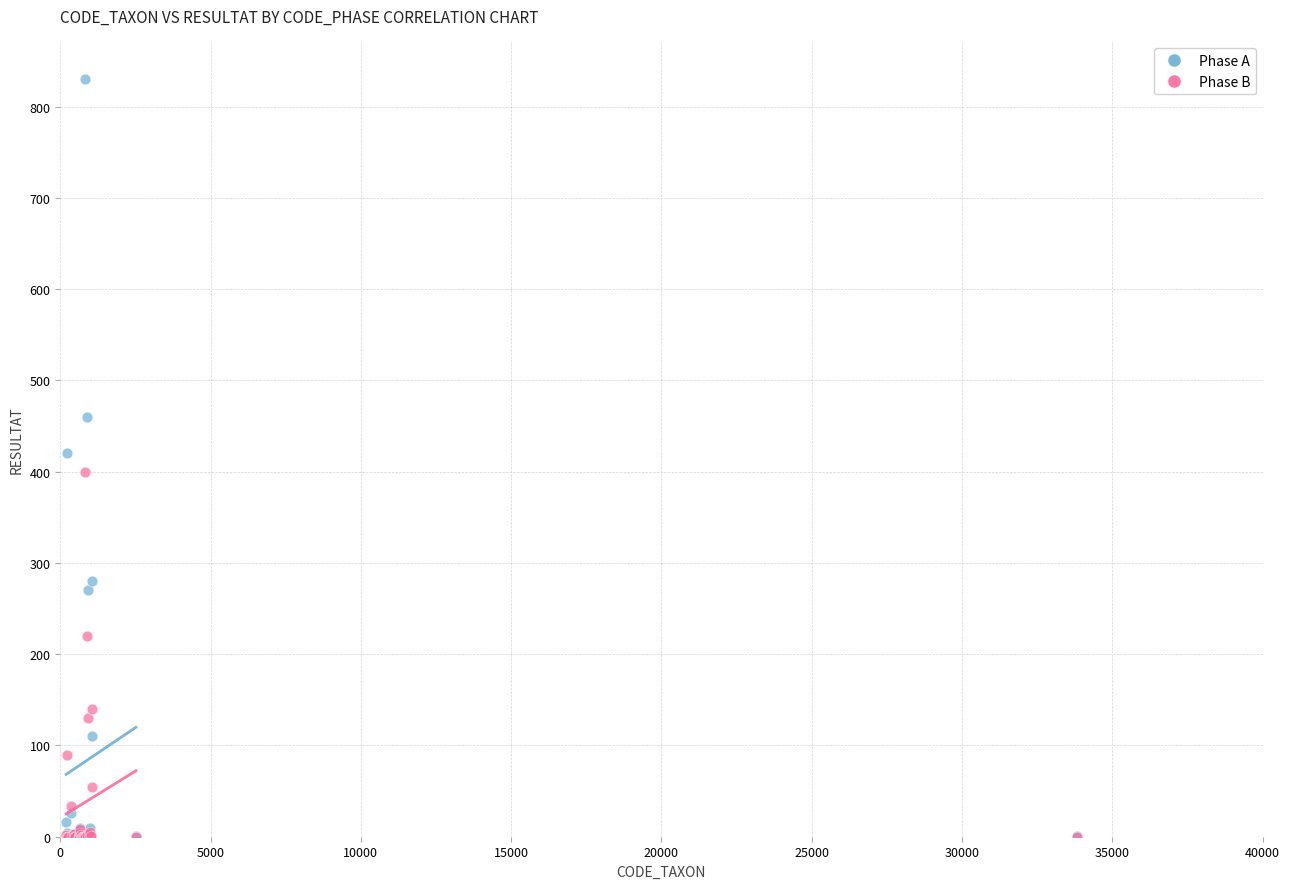

In the Phase B series, what Y value is closest to 200?

220